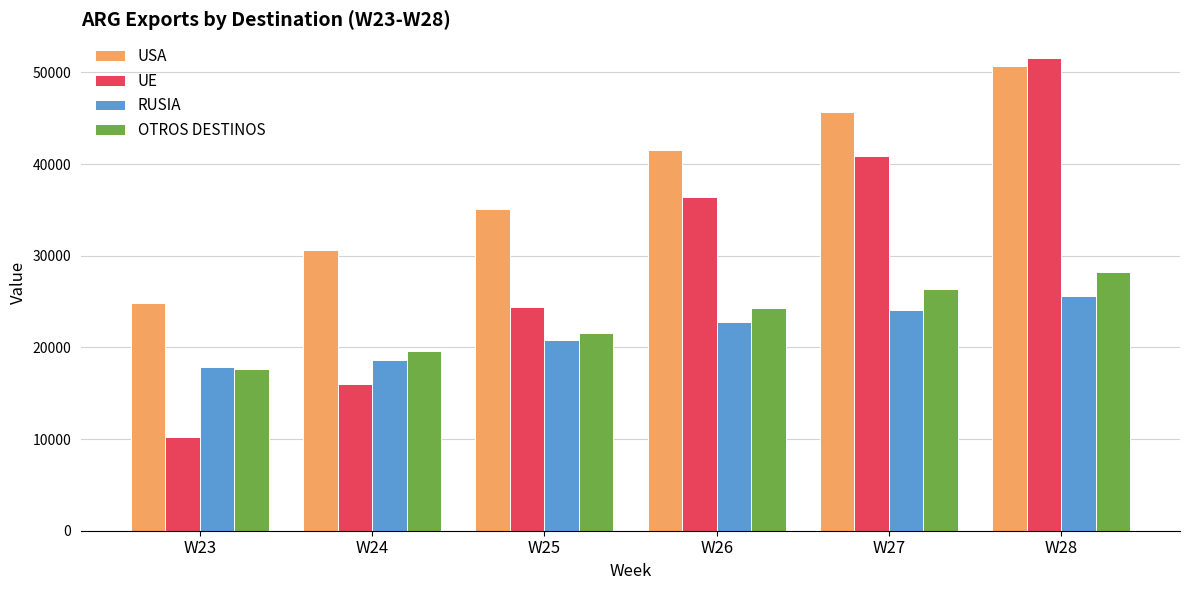

Rank the series by their maximum value, from highest to lowest.

UE, USA, OTROS DESTINOS, RUSIA